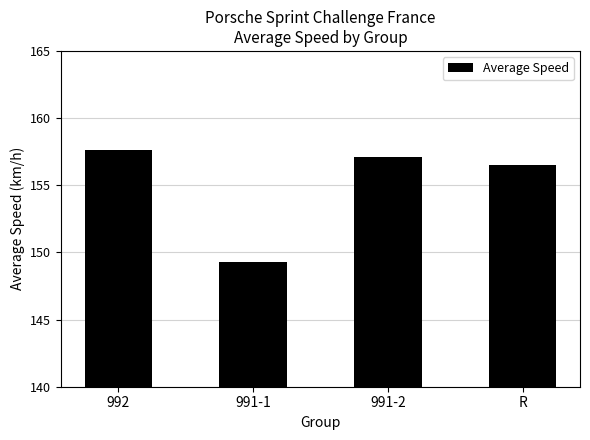

The value at R is 156.5. True or false?

True